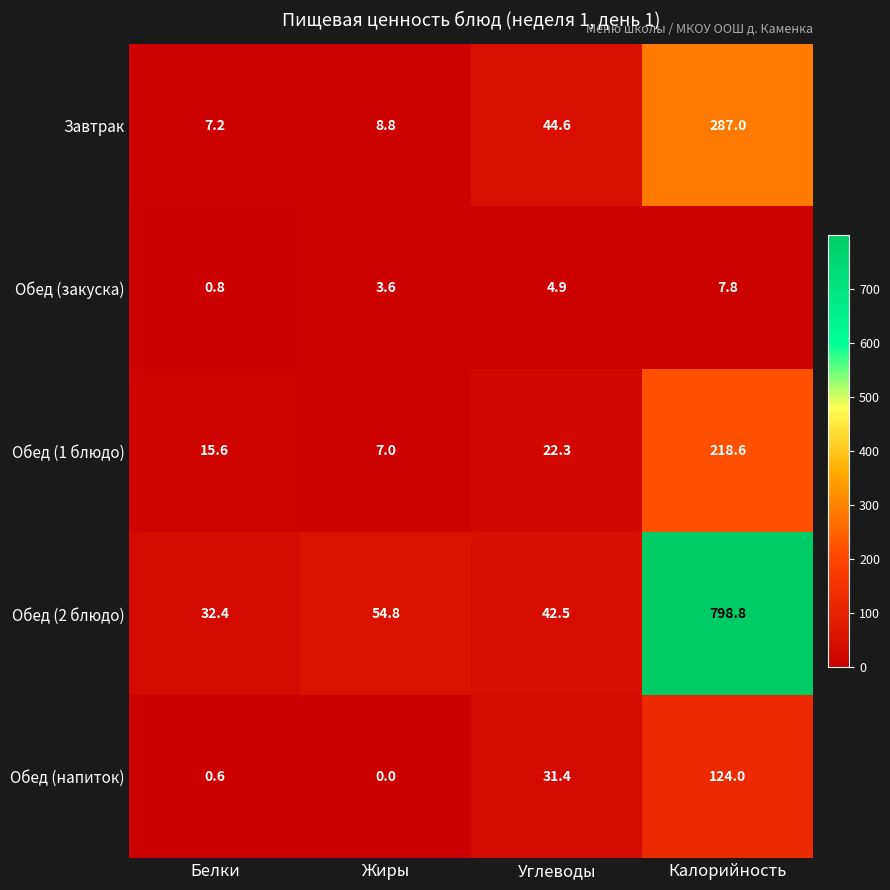

At which category is the sum across all series the highest?

Калорийность